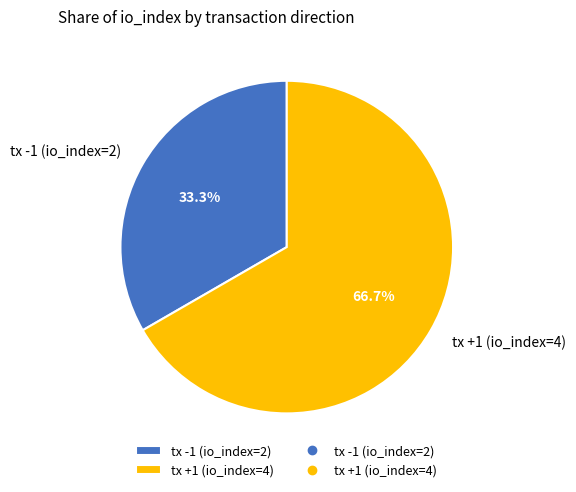

True or false: tx +1 (io_index=4) accounts for 54% of the total.

False